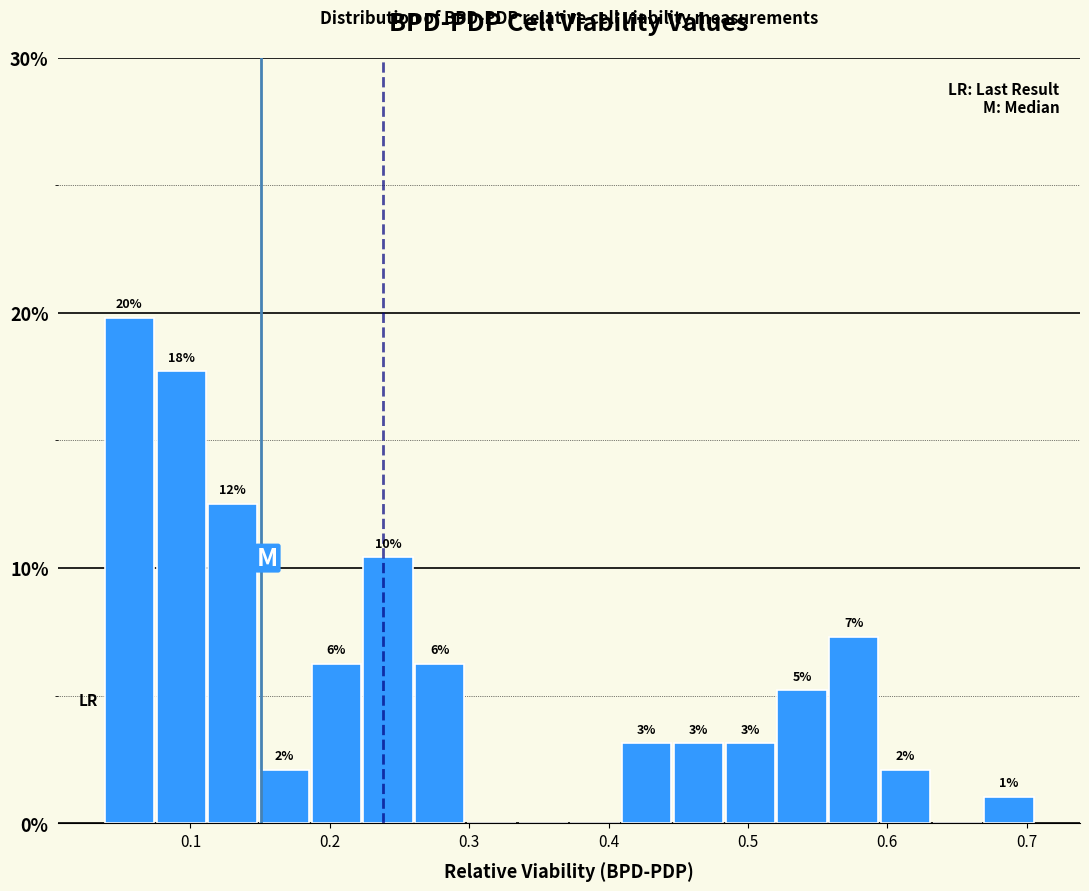

Around what value on the x-axis is the tallest bar? Give the approximate position of its centre, as read against the axis.

0.06